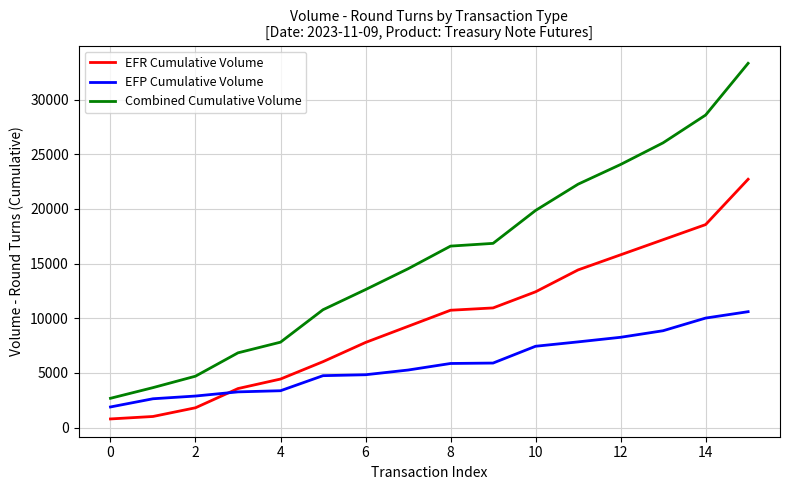

List the series in order of their peak value, lowest first.

EFP Cumulative Volume, EFR Cumulative Volume, Combined Cumulative Volume